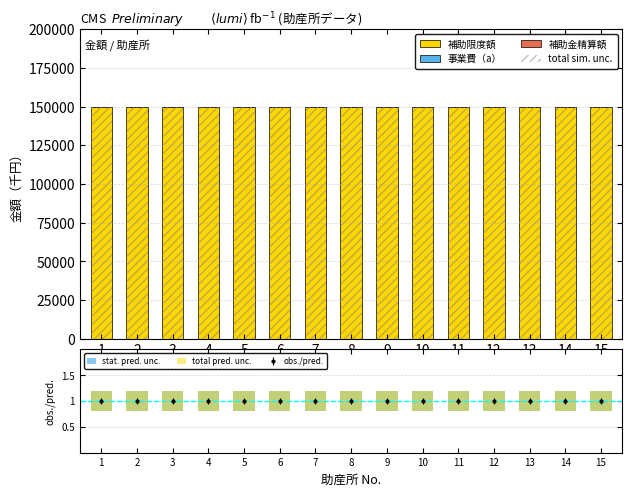

Rank the series at 7 from highest to lowest value.

補助限度額, total sim. unc., stat. pred. unc., total pred. unc., 事業費（a）, 補助金精算額